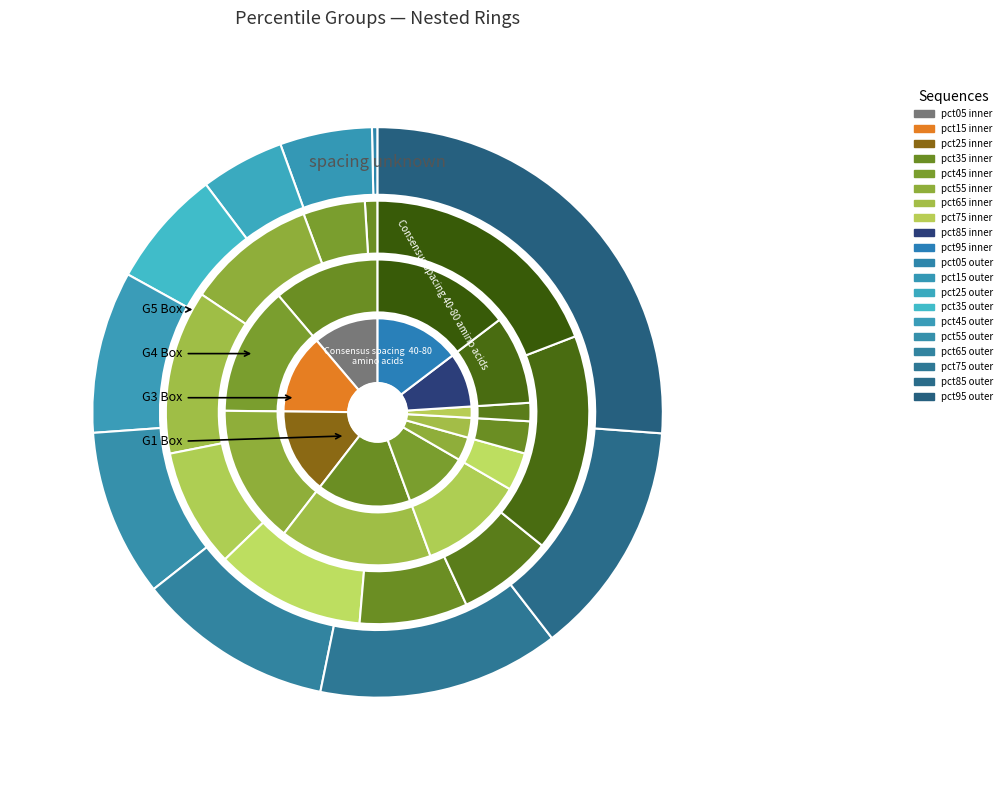

How many slices are in this pie chart?

10